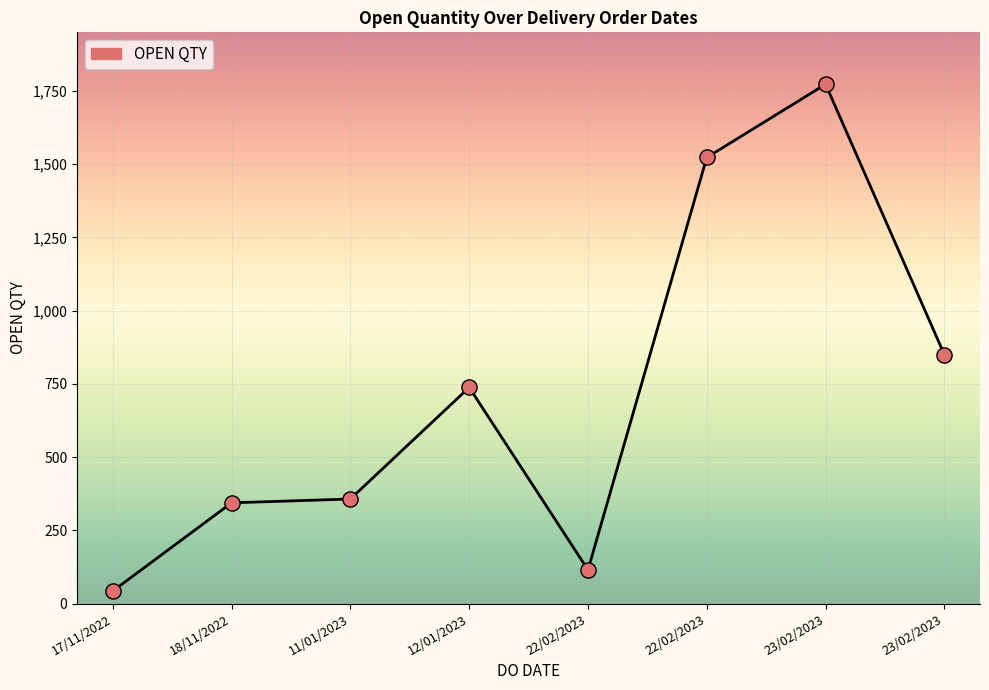

Approximately how many times larger is the value at 18/11/2022 compared to 23/02/2023?

0.2